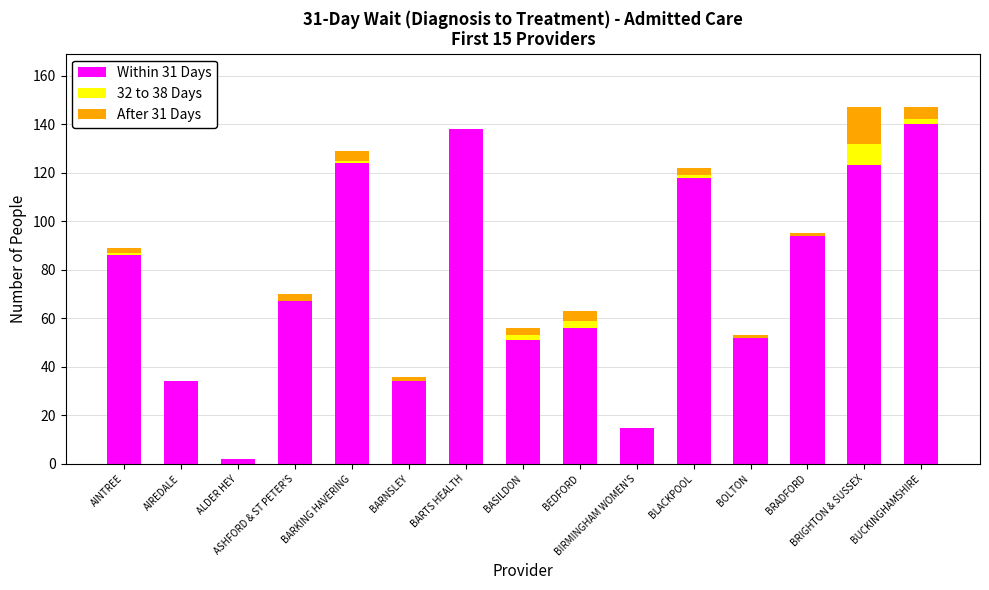

At BIRMINGHAM WOMEN'S, list the series in order from largest to smallest.

Within 31 Days, 32 to 38 Days, After 31 Days